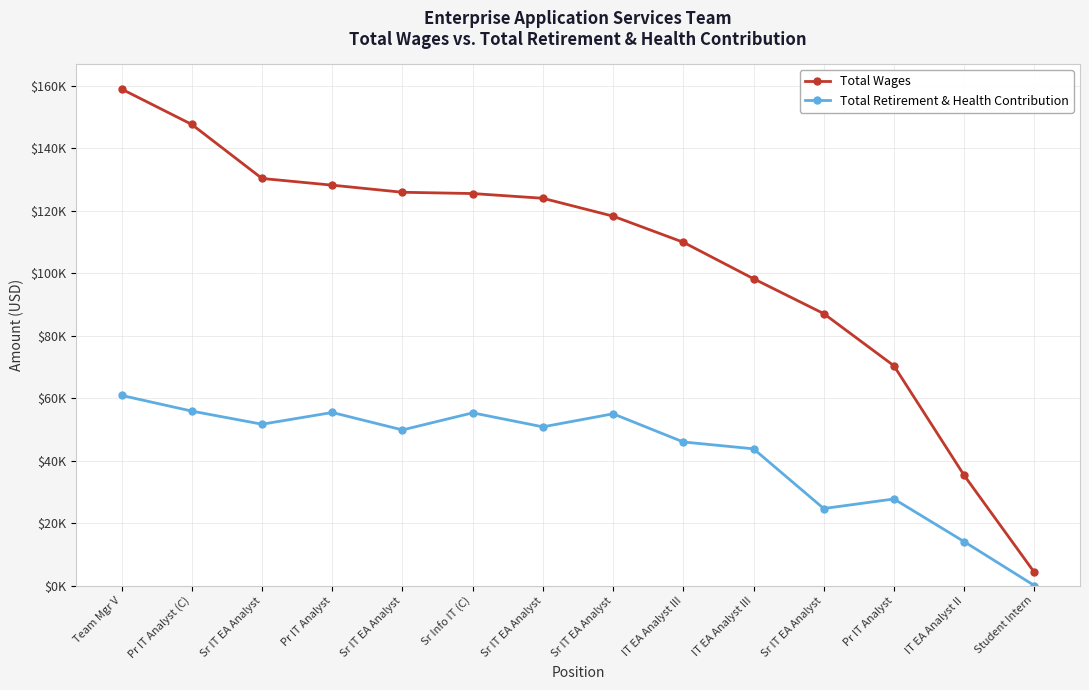

What are all the series names shown in the legend?

Total Wages, Total Retirement & Health Contribution